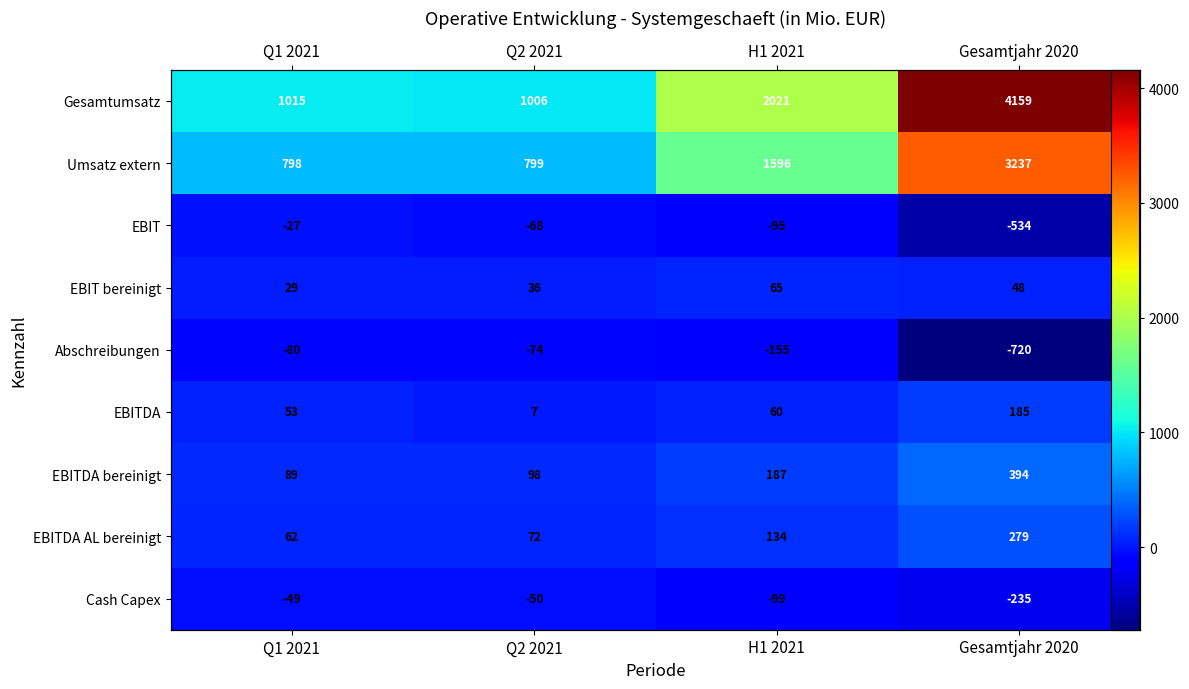

Is the value of EBITDA at Q1 2021 greater than the value of EBITDA AL bereinigt at Gesamtjahr 2020?

No